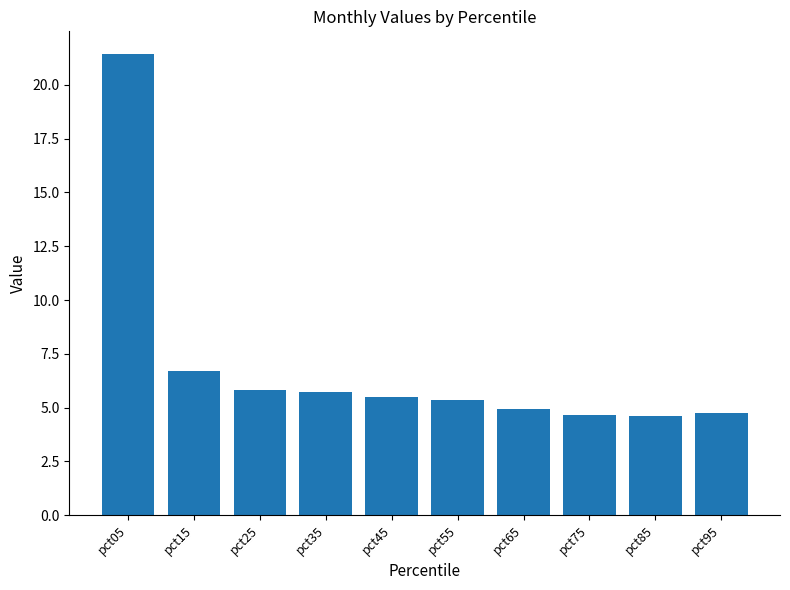

What is the average value?

6.9